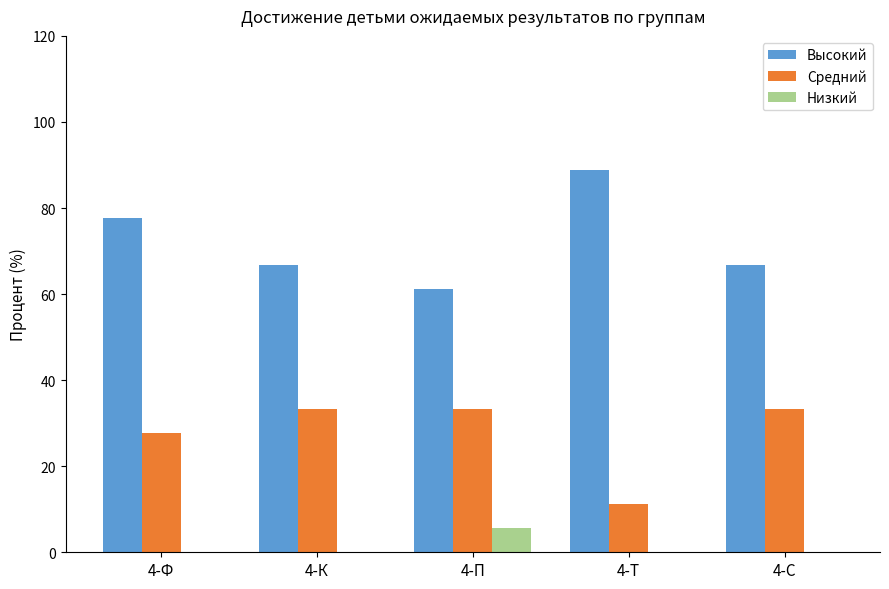

Where does the Высокий series first go above 66?

4-Ф